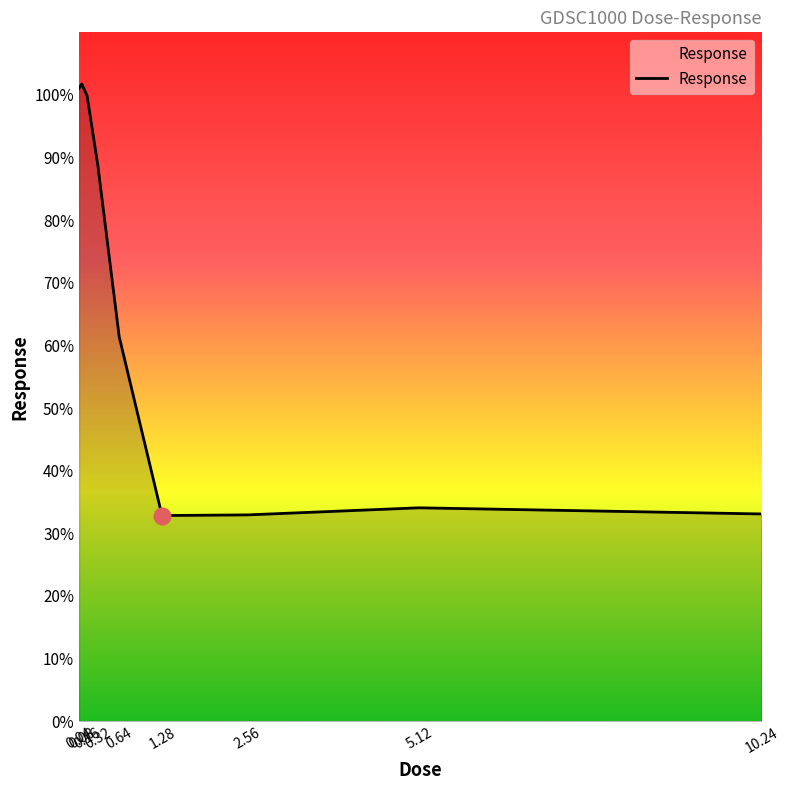

The chart shows a value of 92.1 at 0.64. True or false?

False